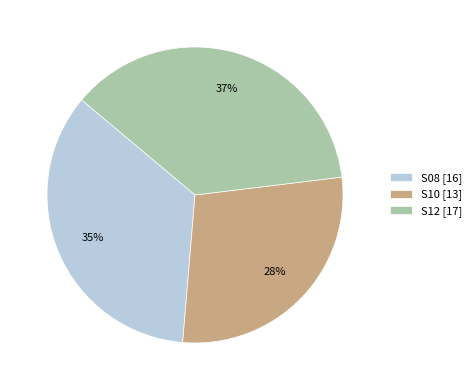

What is the ratio of the value at S12 to the value at S08?

1.1